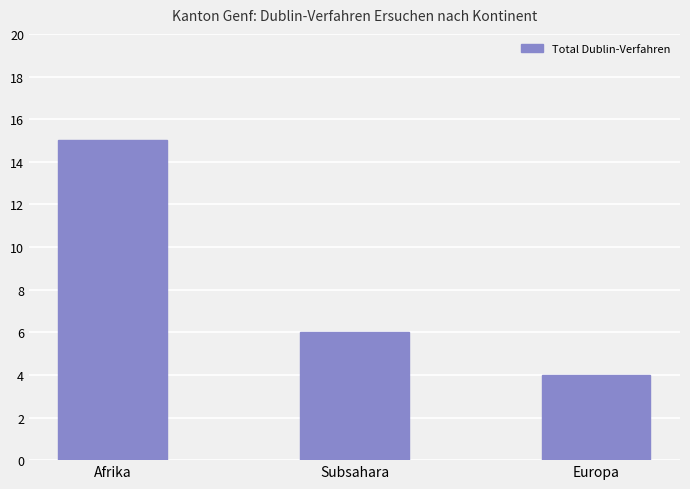

Count the number of categories in the chart.

3